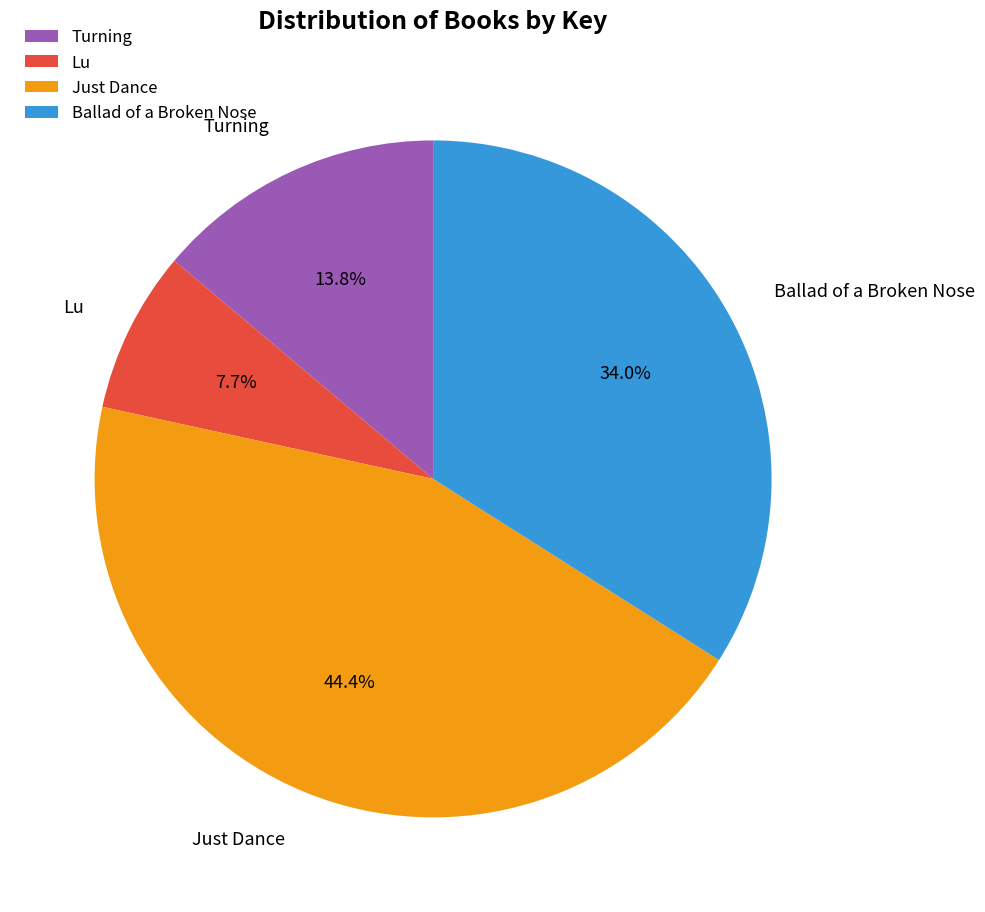

Does any single category account for the majority?

No